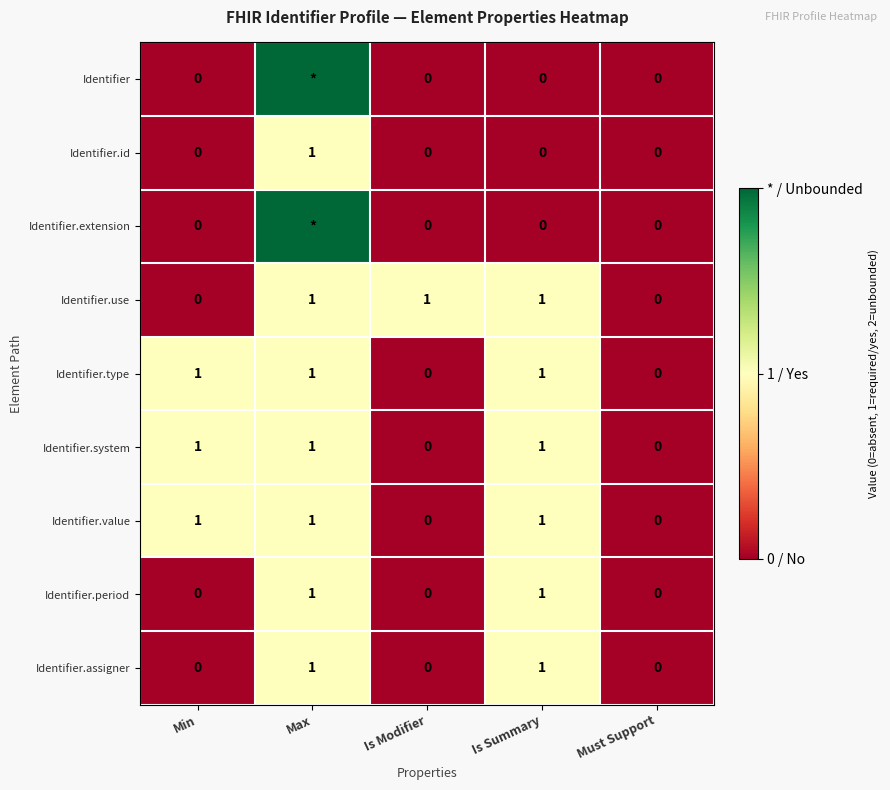

How many data points does each series have?

5